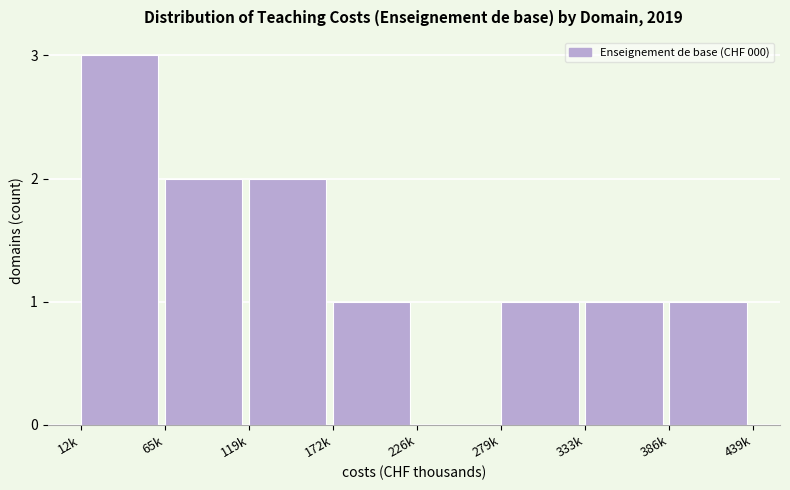

Reading left to right, what are all the values shown in this chart?

12k=3	65k=2	119k=2	172k=1	226k=0	279k=1	333k=1	386k=1